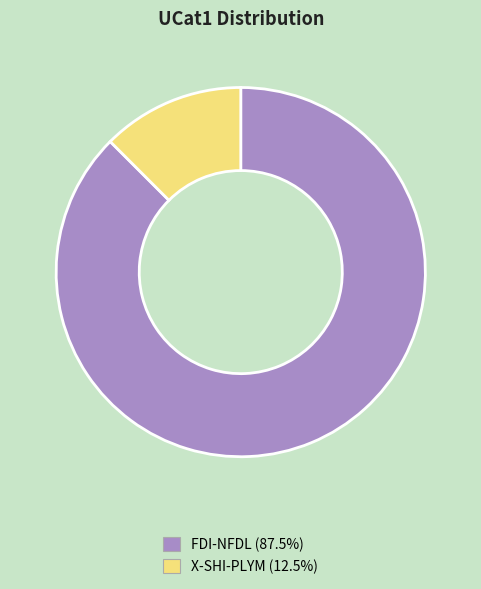

Which slice is the smallest?

X-SHI-PLYM